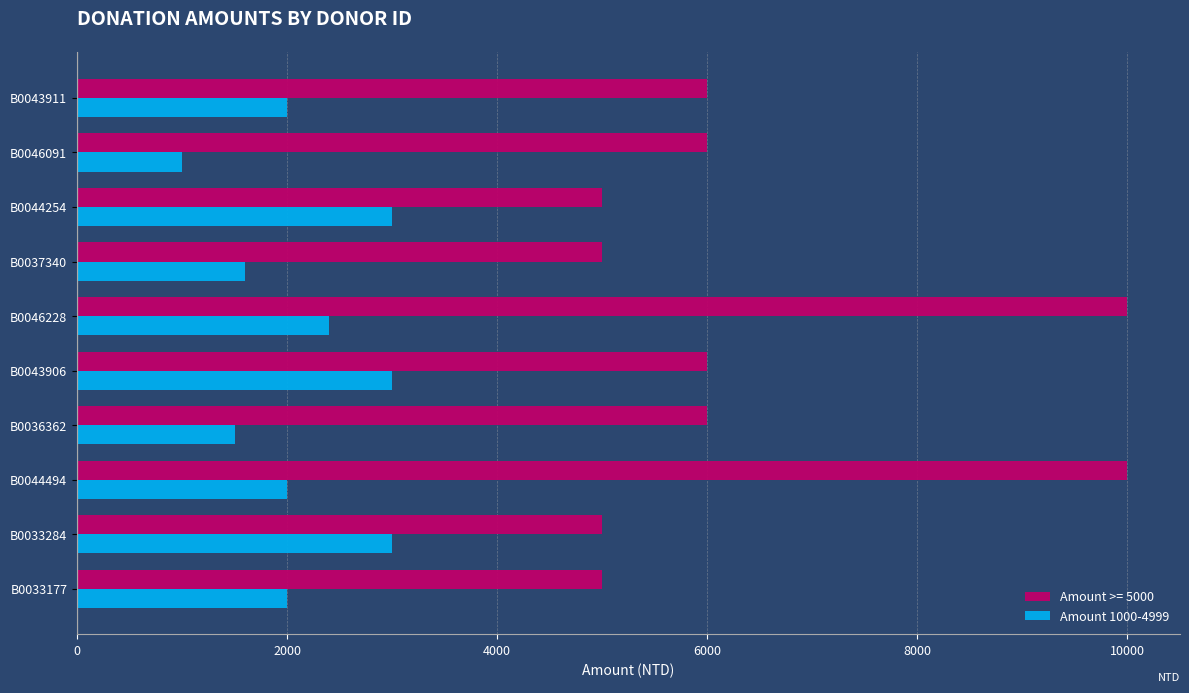

Rank the series at B0033177 from lowest to highest value.

Amount 1000-4999, Amount >= 5000